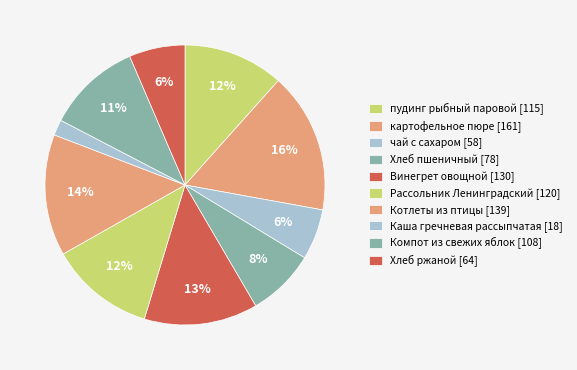

How many slices are in this pie chart?

10